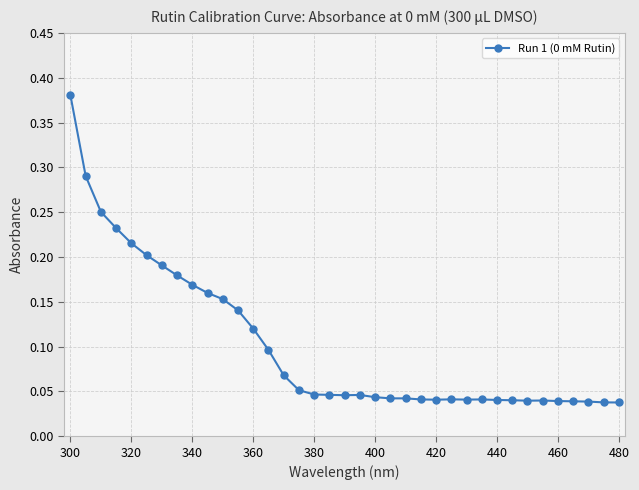

True or false: the data has more than 0 interior local peaks.

True